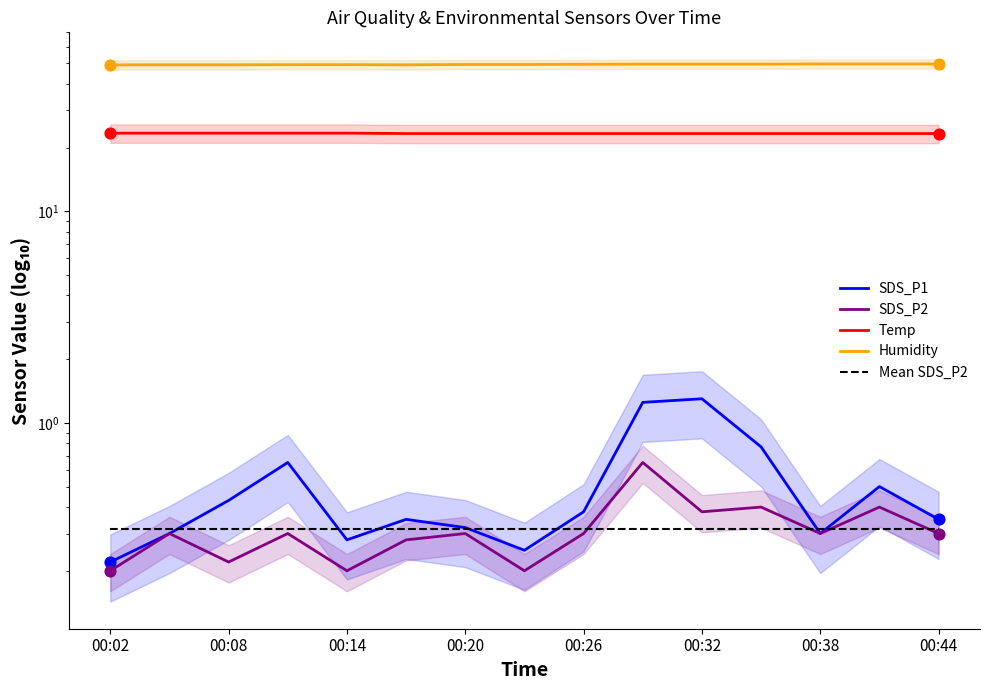

What are all the series names shown in the legend?

SDS_P1, SDS_P2, Temp, Humidity, Mean SDS_P2